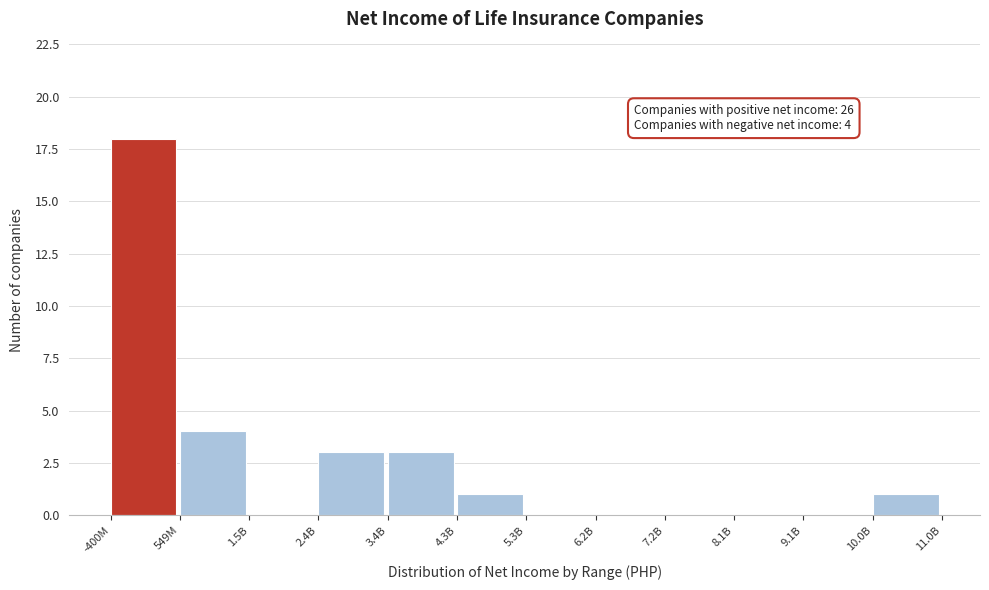

Reading right to left, extract all data points from this chart.

10.0B=1	9.1B=0	8.1B=0	7.2B=0	6.2B=0	5.3B=0	4.3B=1	3.4B=3	2.4B=3	1.5B=0	549M=4	-400M=18